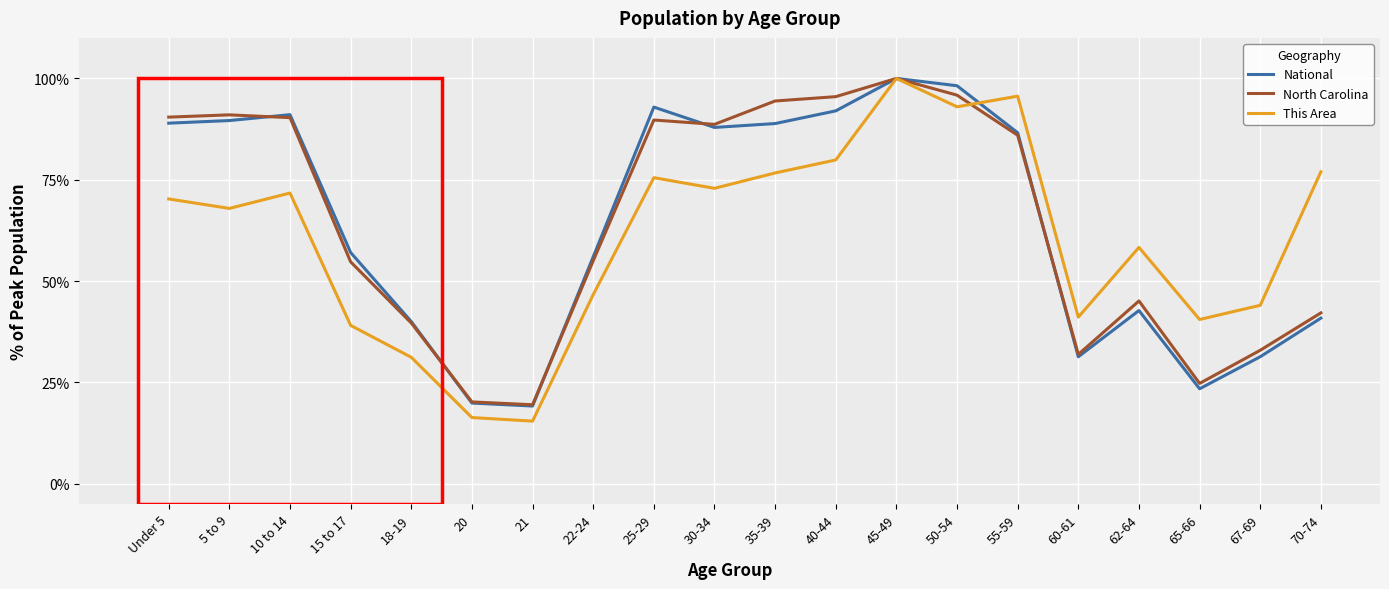

What position from the right is Under 5?

20